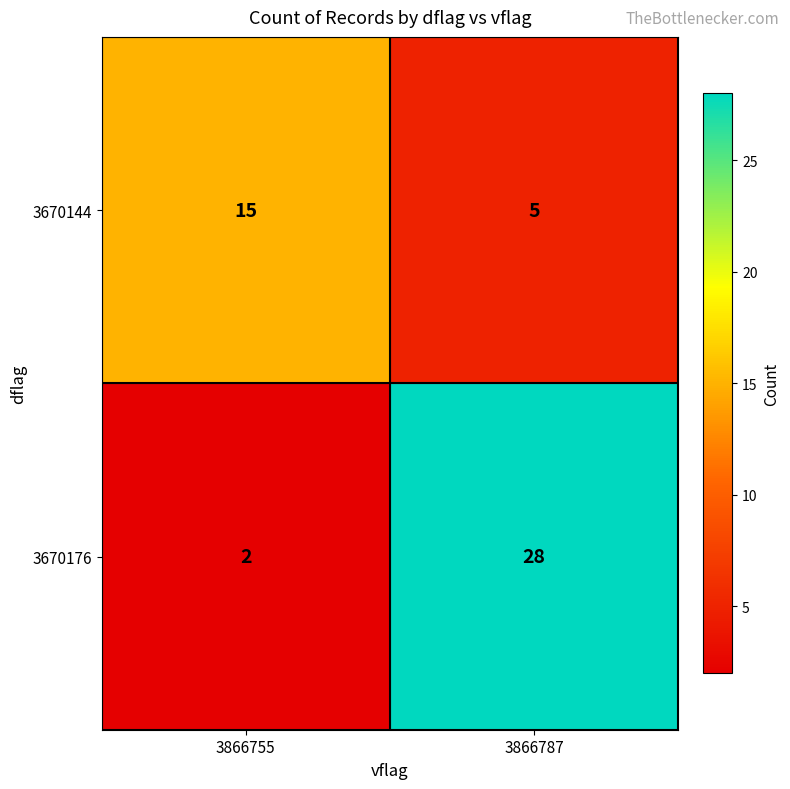

Which series changed the most between 3866755 and 3866787?

3670176